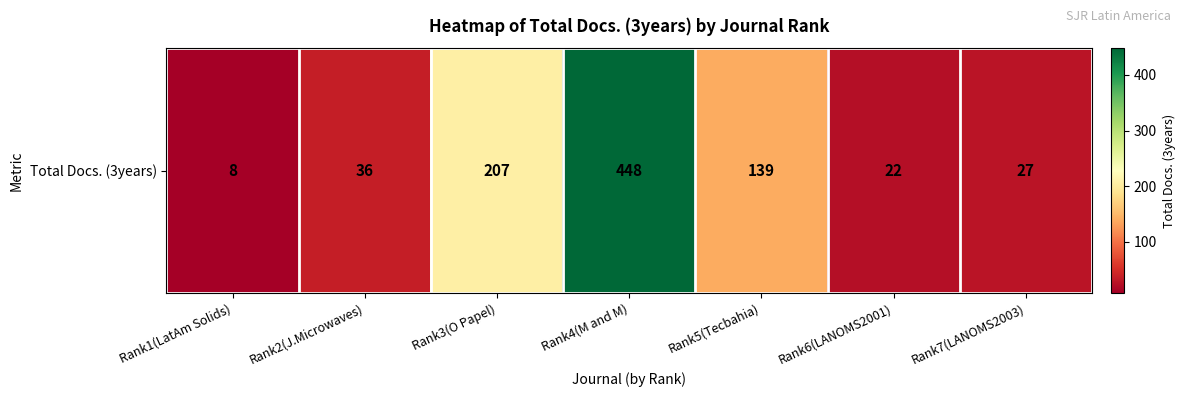

List the labels in order of value, largest first.

Rank4(M and M), Rank3(O Papel), Rank5(Tecbahia), Rank2(J.Microwaves), Rank7(LANOMS2003), Rank6(LANOMS2001), Rank1(LatAm Solids)